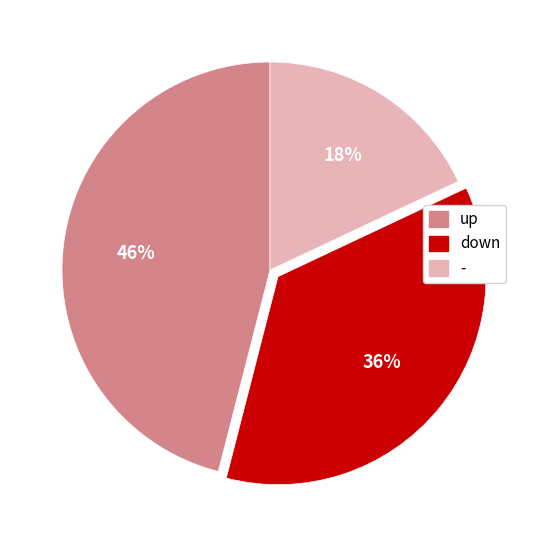

Rank the categories by value from lowest to highest.

-, down, up